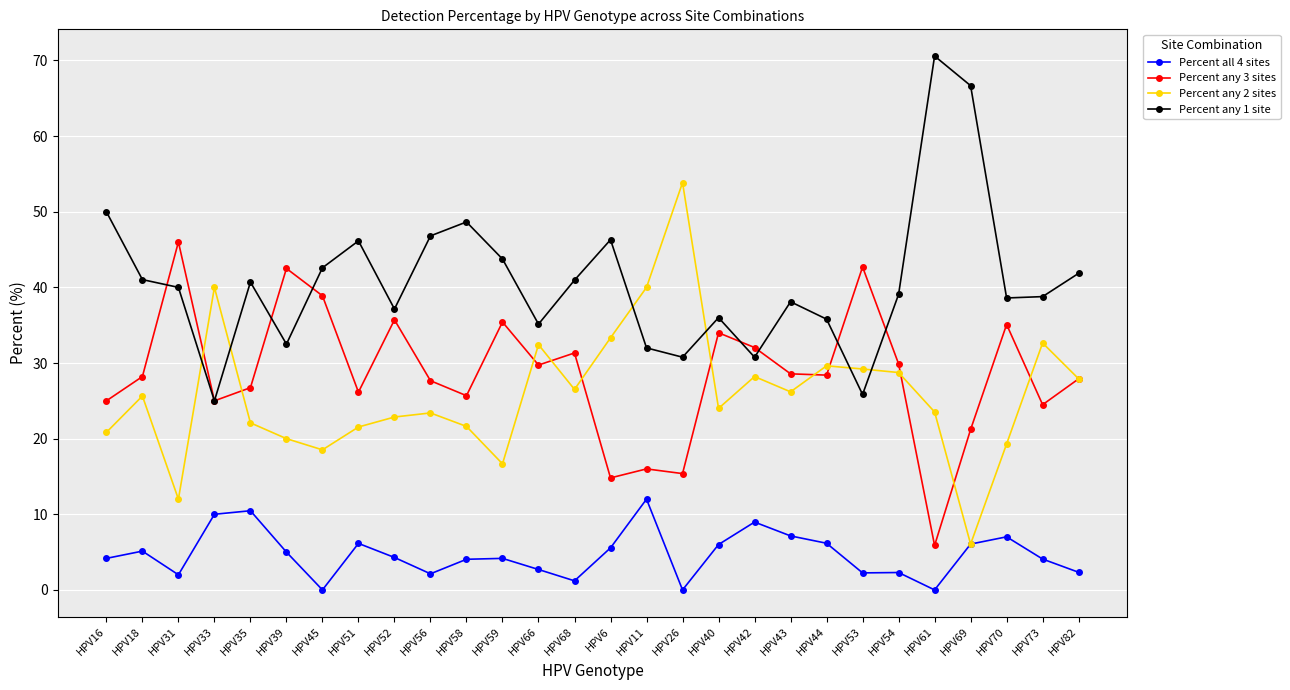

True or false: Percent any 1 site has more than 0 interior local peaks.

True